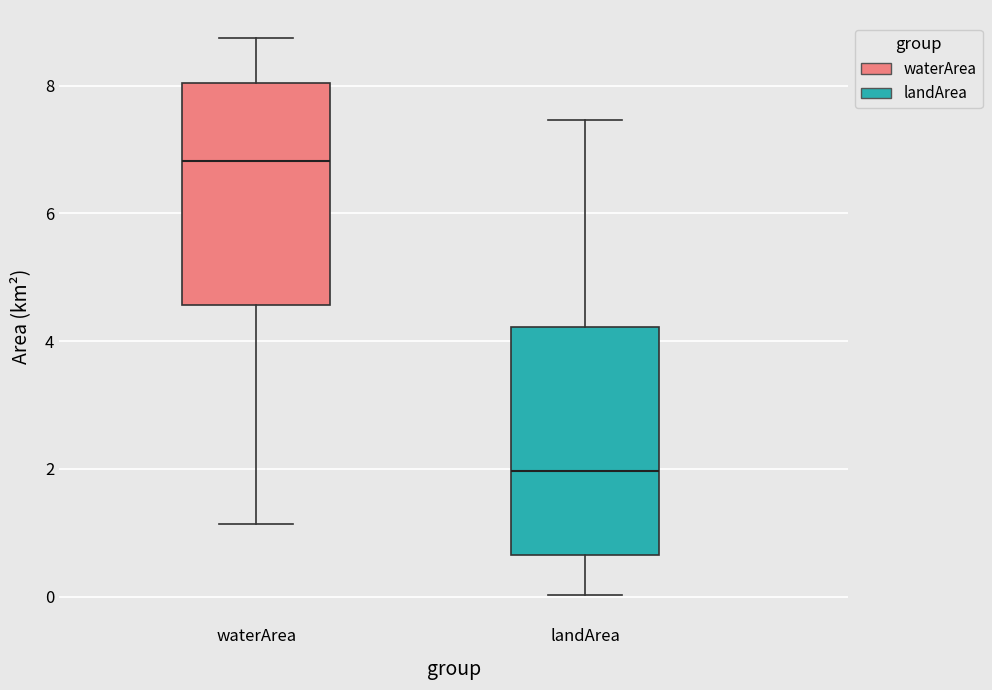

Reading left to right, transcribe this box plot: for each box, give where its median line is, the range the box spans, and where its two whiskers end, as read against the y-axis. The values are not printed on the chart, so give them approximately, as read against the axis.

waterArea: median 6.8, box 4.6 to 8.0, whiskers 1.2 to 8.8
landArea: median 2.0, box 0.6 to 4.2, whiskers 0.0 to 7.4